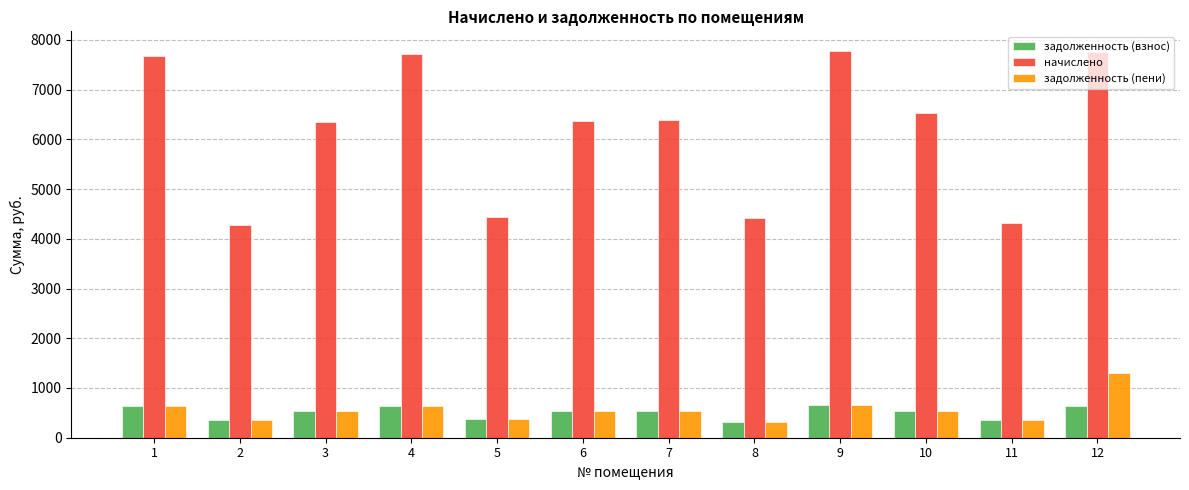

What are all the series names shown in the legend?

задолженность (взнос), начислено, задолженность (пени)